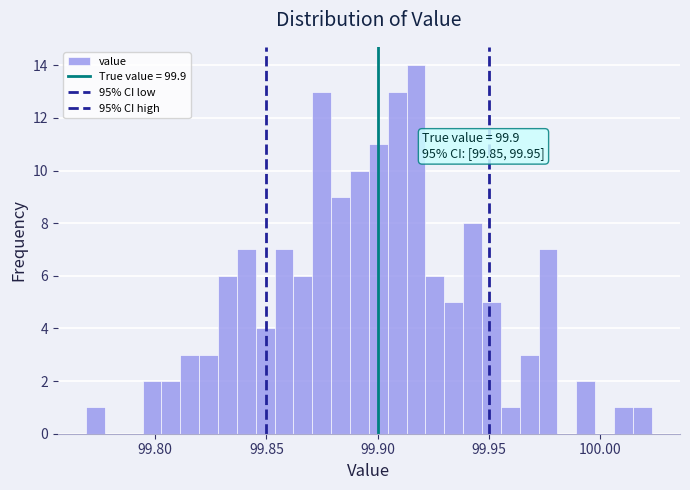

Read against the x-axis, roughly where is the centre of the tallest bar?

99.915